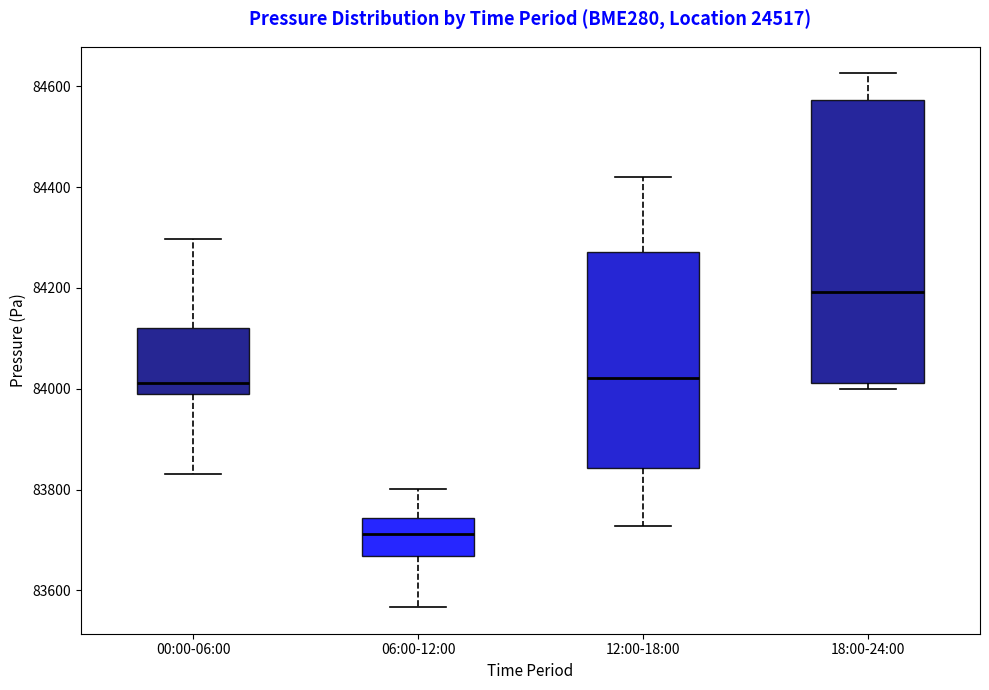

Where is the lower edge of the box for 00:00-06:00 on the y-axis? The values are not printed on the chart, so give them approximately, as read against the axis.

84000